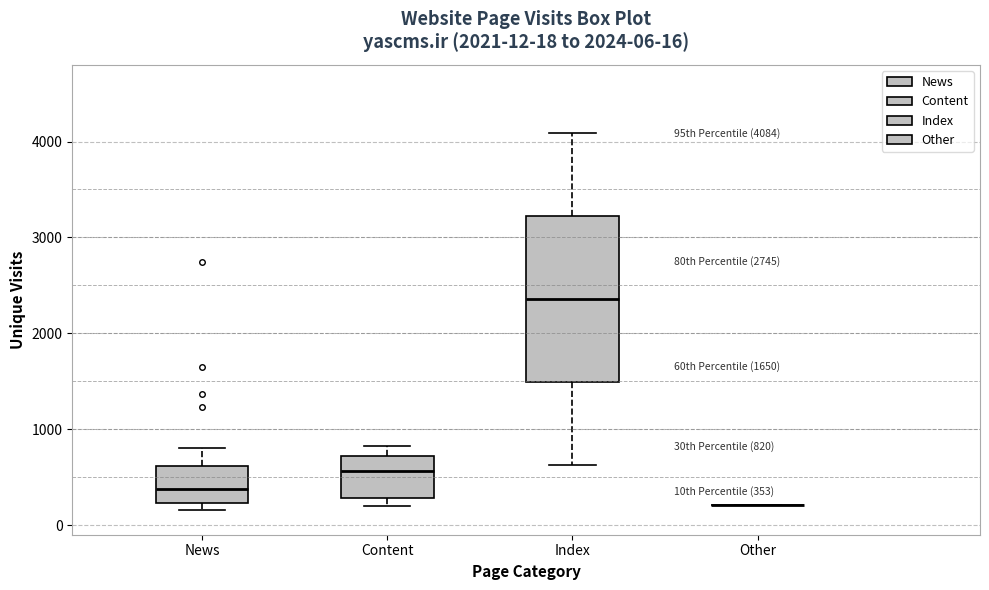

Which box is the tallest, from its lower edge to its upper edge?

Index